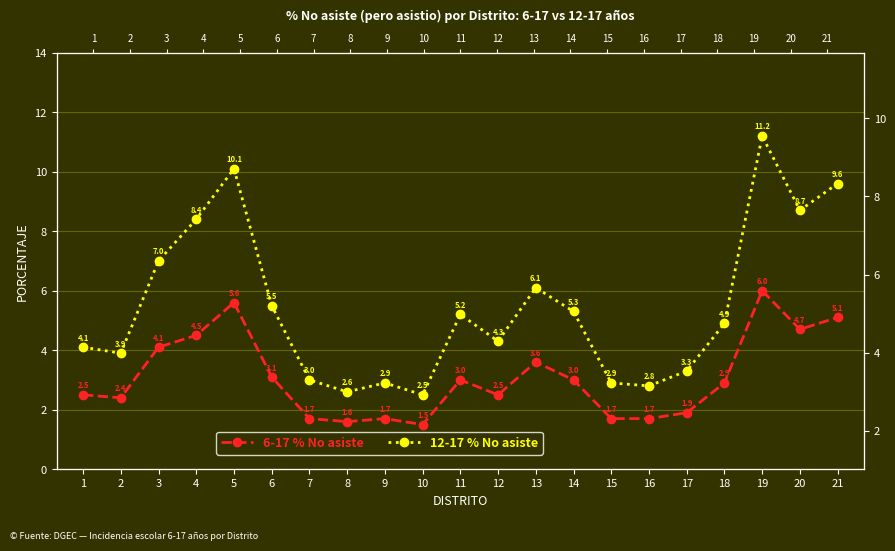

At which label does 6-17 % No asiste reach its minimum?

10